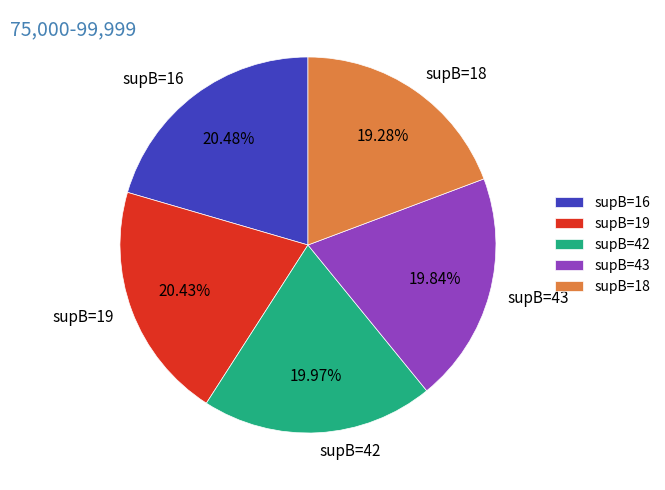

Is there a majority slice in this chart?

No